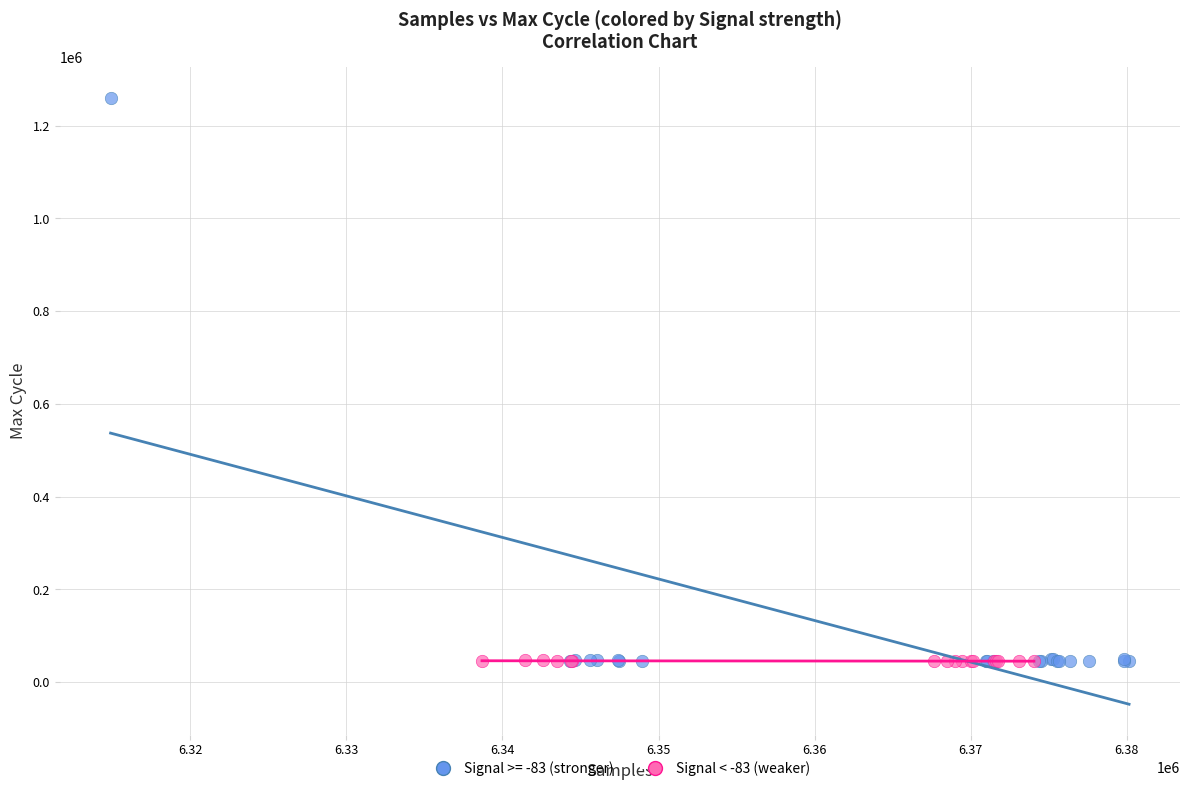

Which series reaches the maximum Y coordinate?

Signal >= -83 (stronger)